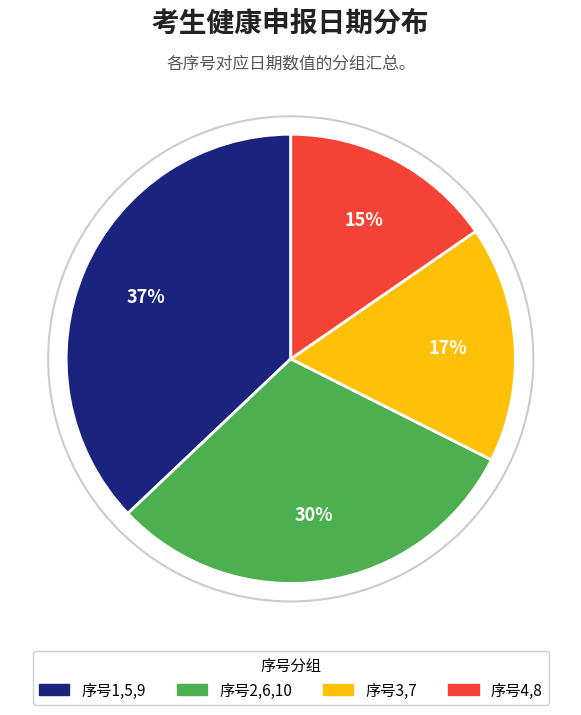

What is the ratio of the value at 序号1,5,9 to the value at 序号3,7?

2.2